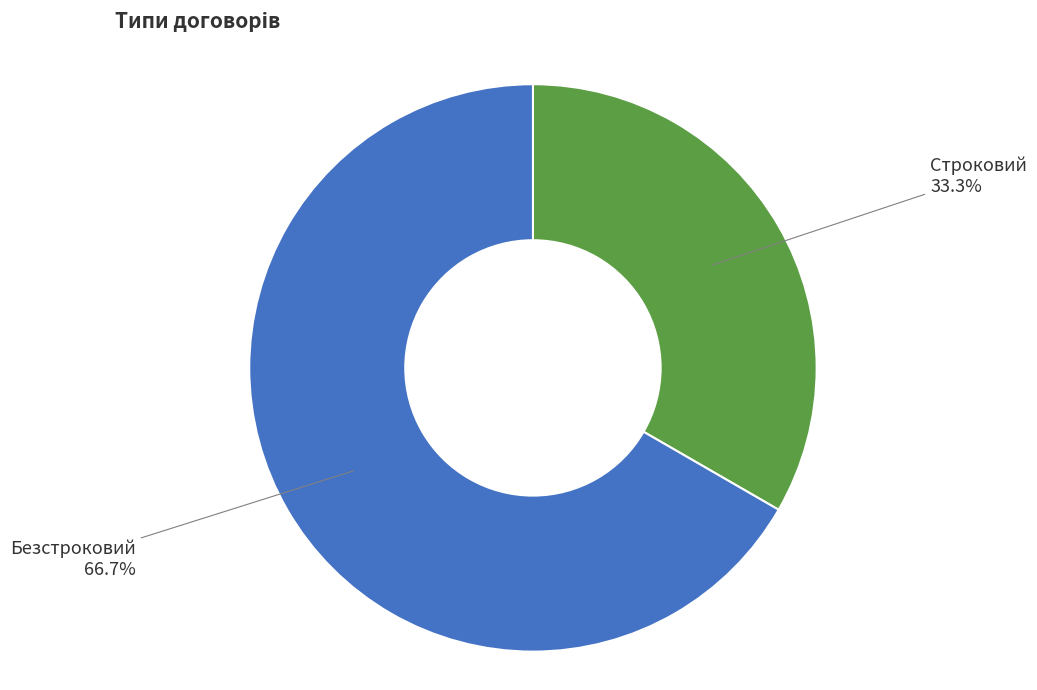

Is Безстроковий the majority of the pie?

Yes